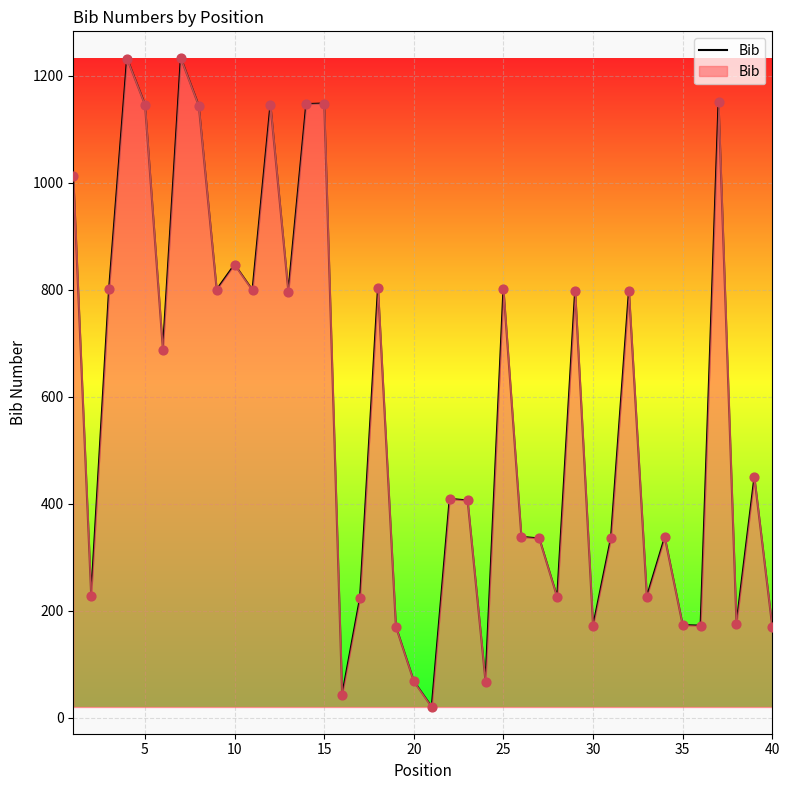

What is the maximum value shown in the chart?

1233